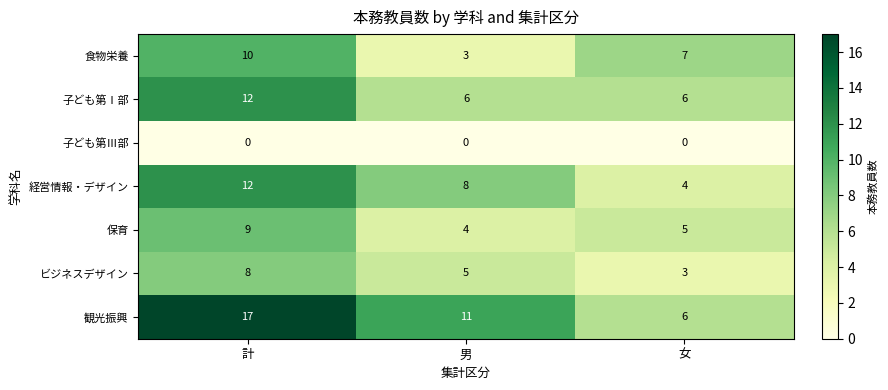

Reading left to right, list all the values displayed in this chart.

食物栄養: 10	3	7
子ども第Ⅰ部: 12	6	6
子ども第Ⅲ部: 0	0	0
経営情報・デザイン: 12	8	4
保育: 9	4	5
ビジネスデザイン: 8	5	3
観光振興: 17	11	6